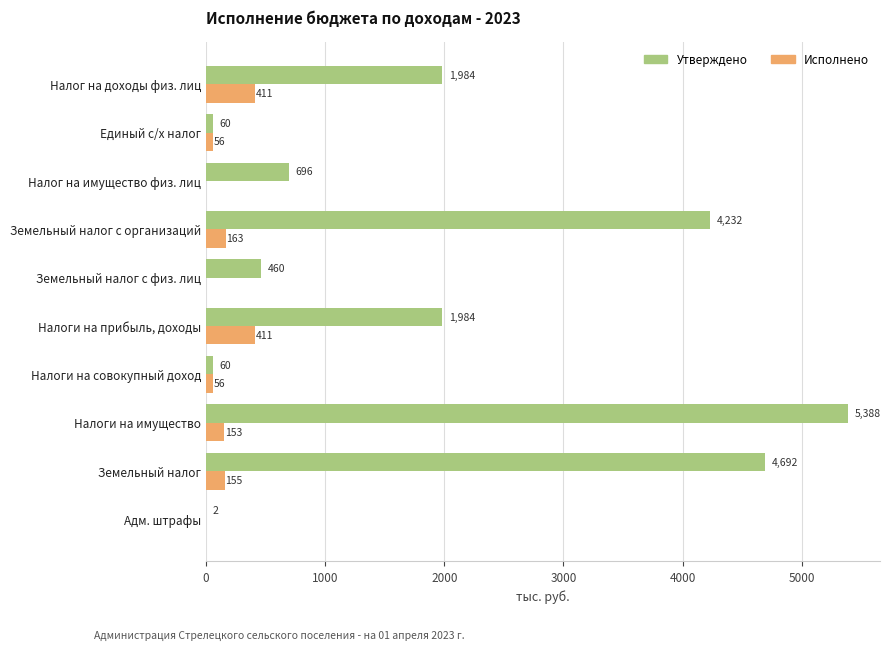

Between Налоги на прибыль, доходы and Земельный налог, which series saw the biggest shift?

Утверждено